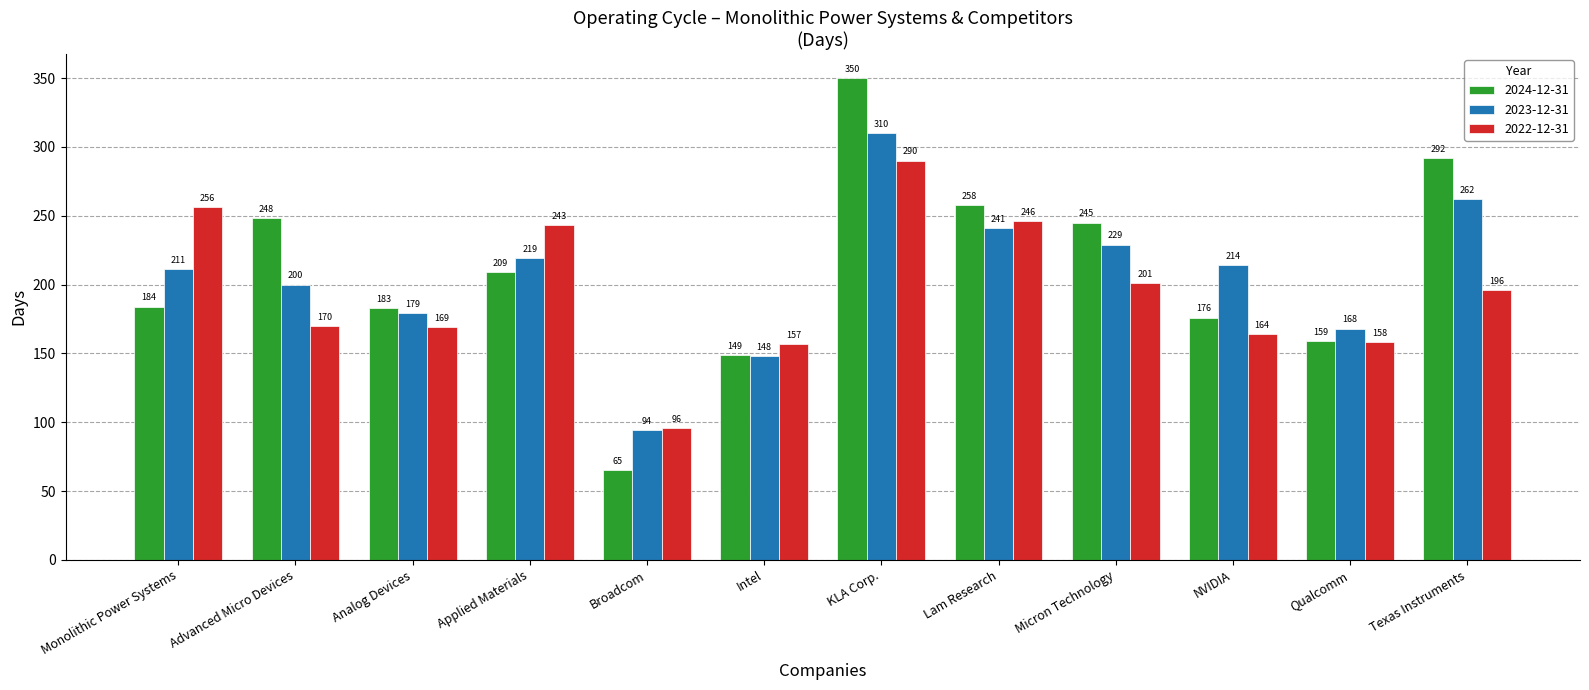

Which category has the highest value across all series?

KLA Corp.